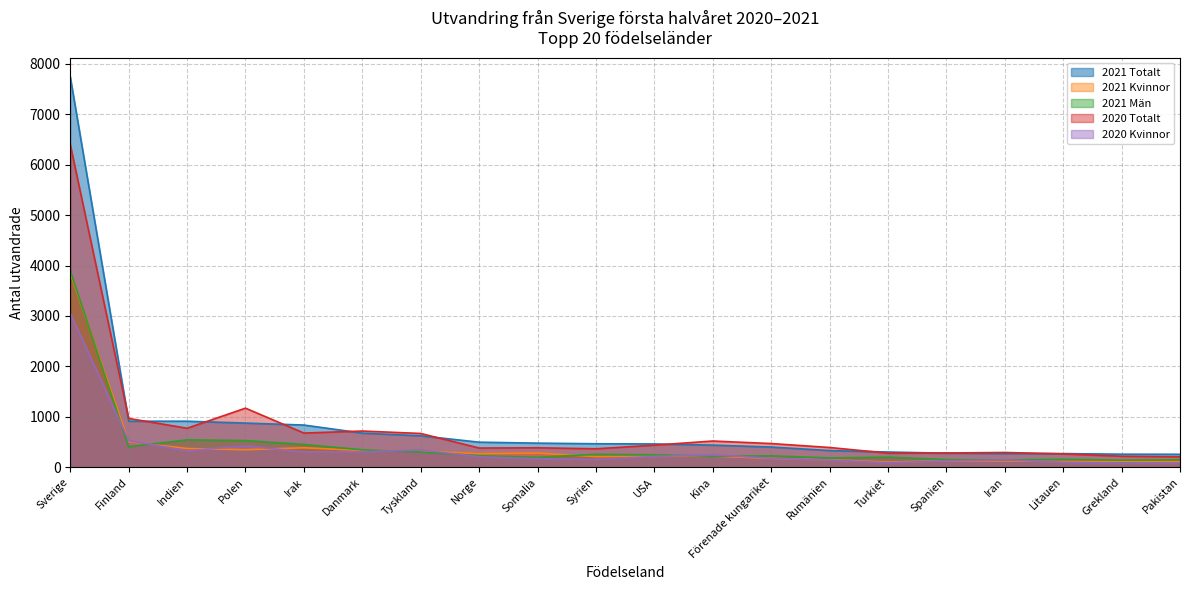

Which series has the largest total across all categories?

2021 Totalt